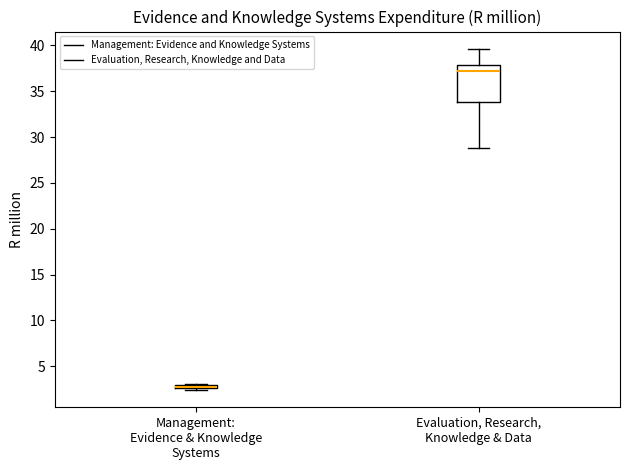

Which box is the tallest, from its lower edge to its upper edge?

Evaluation, Research, Knowledge & Data